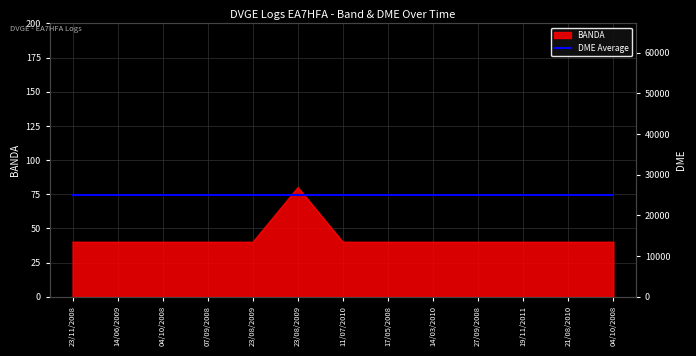

At which category does the chart reach its peak across all series?

23/08/2009